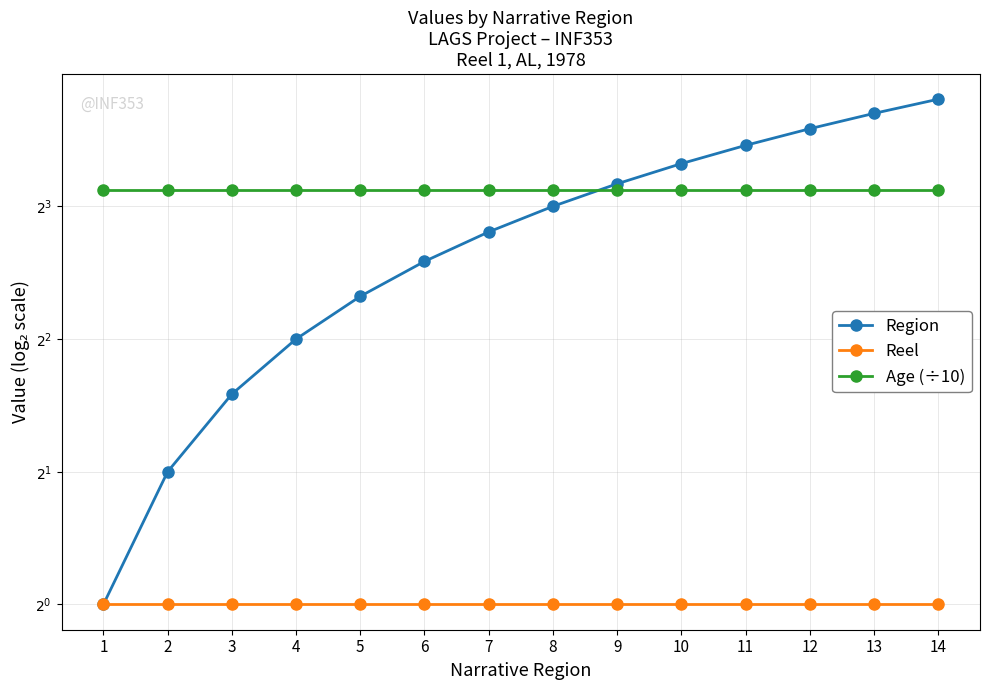

What is the spread (max minus min) of values at 6?

7.7